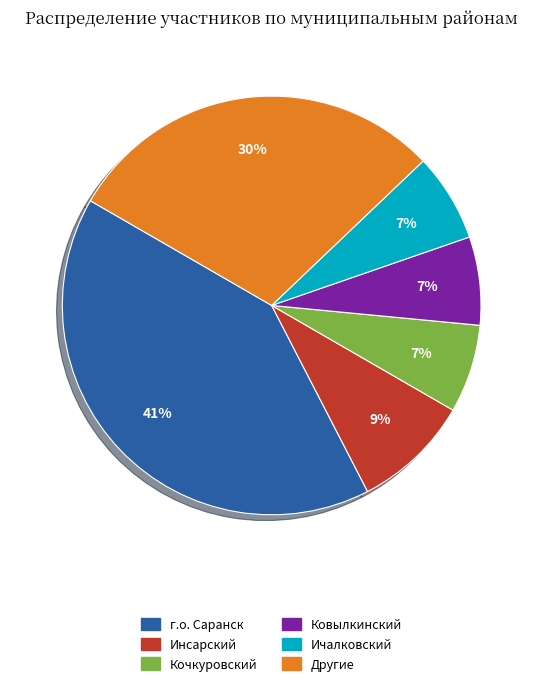

To the nearest percent, what is the difference between the largest and smallest slice percentages?

34%